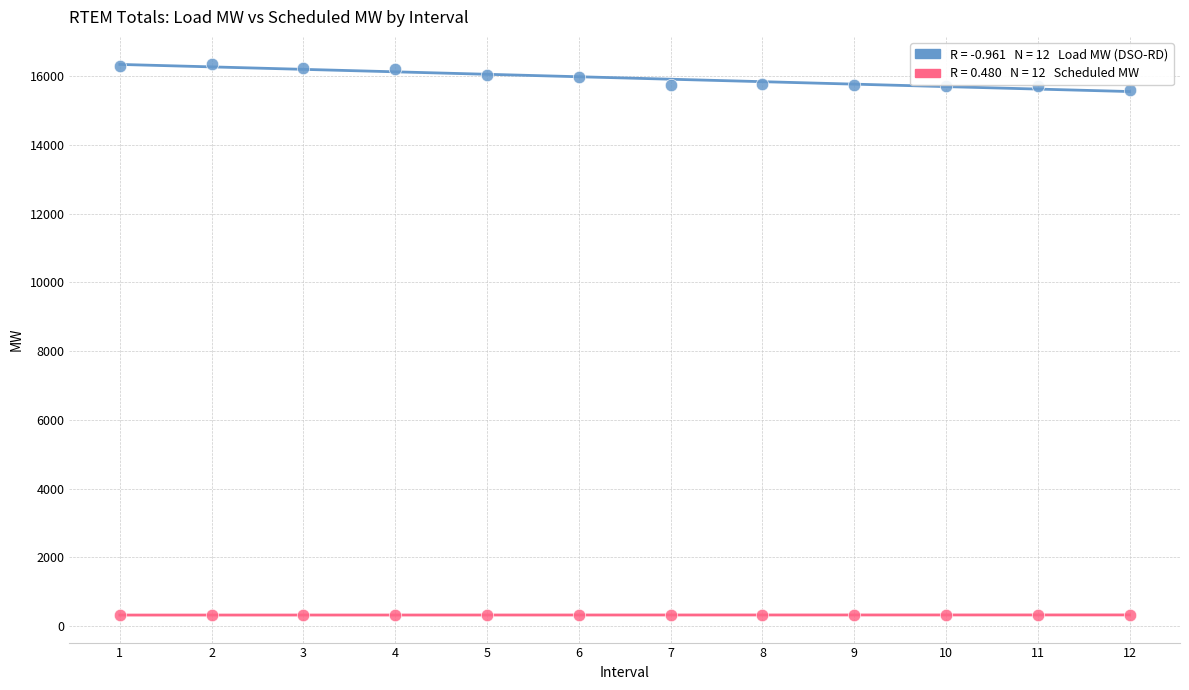

Across all data points, what is the range of Y values (max minus min)?

16020.6